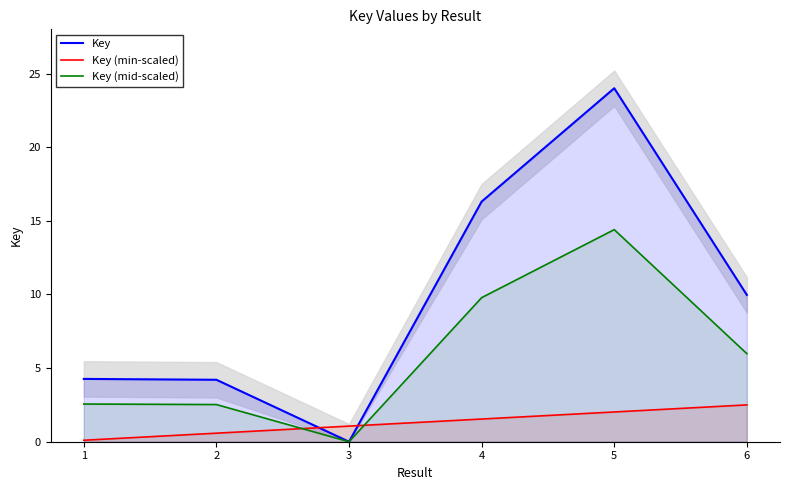

Which label corresponds to the largest value in the chart?

5